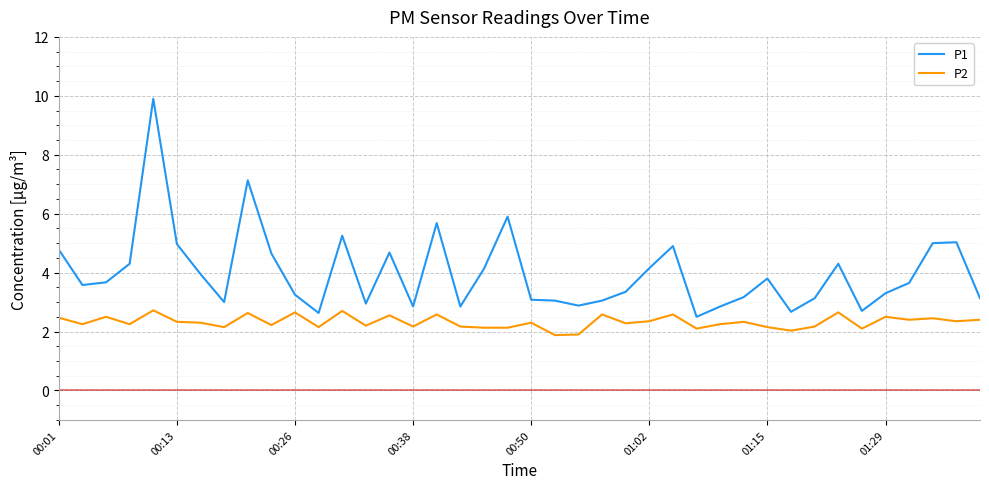

What is the highest value of the P2 series?

2.7